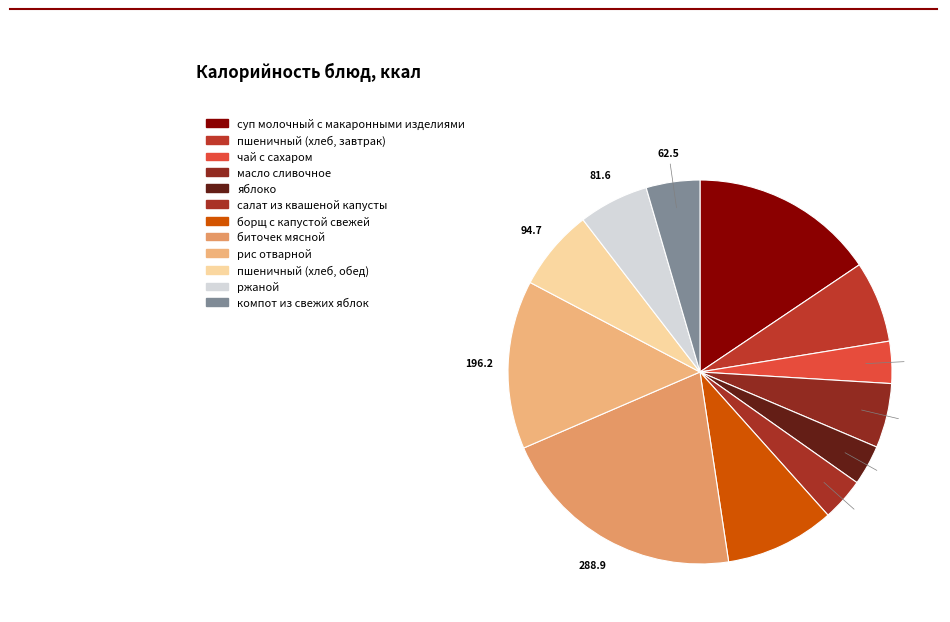

How many slices are in this pie chart?

12